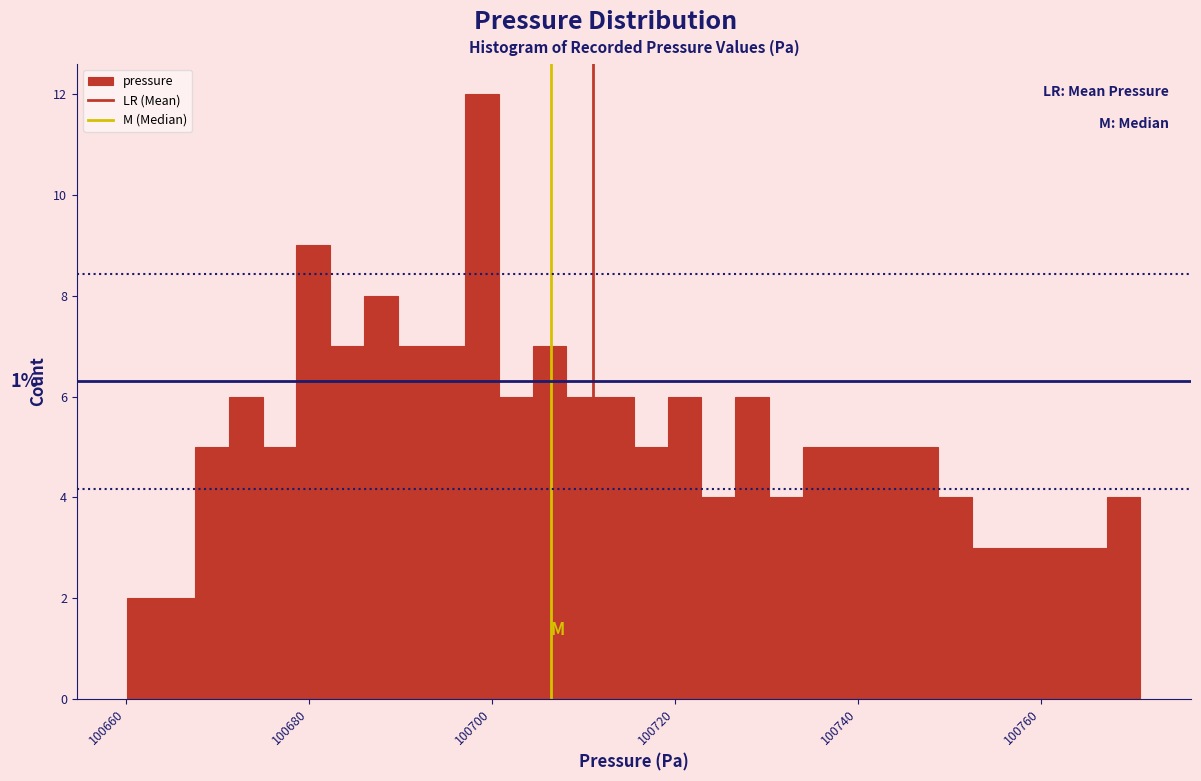

Read against the x-axis, roughly where is the centre of the tallest bar?

100698